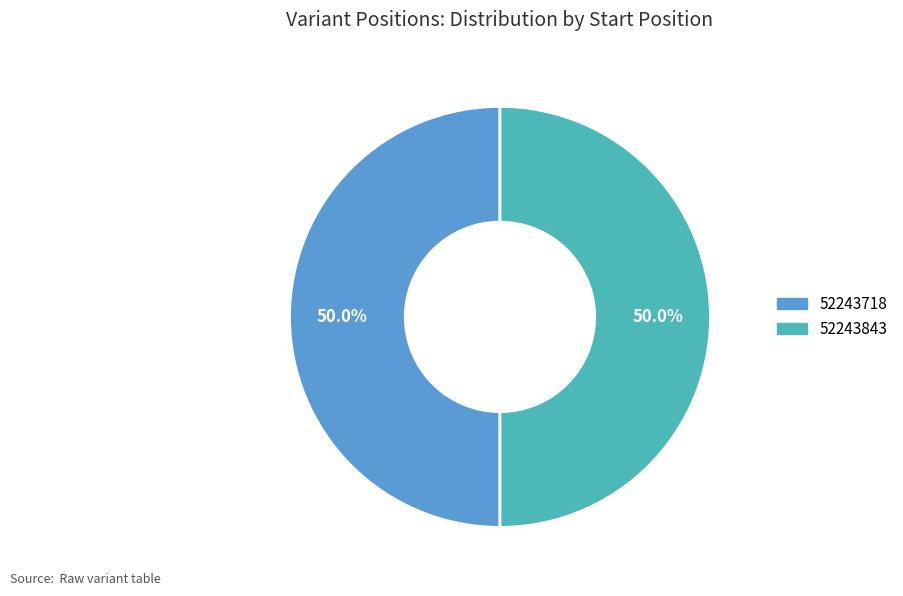

What is the ratio of the value at 52243843 to the value at 52243718?

1.0